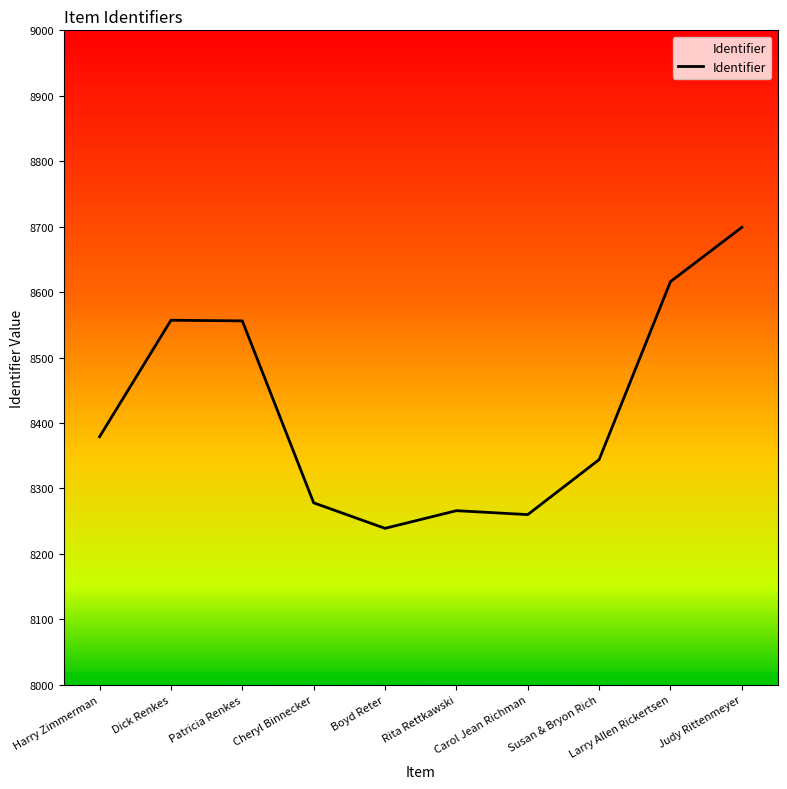

Which label corresponds to the largest value in the chart?

Judy Rittenmeyer